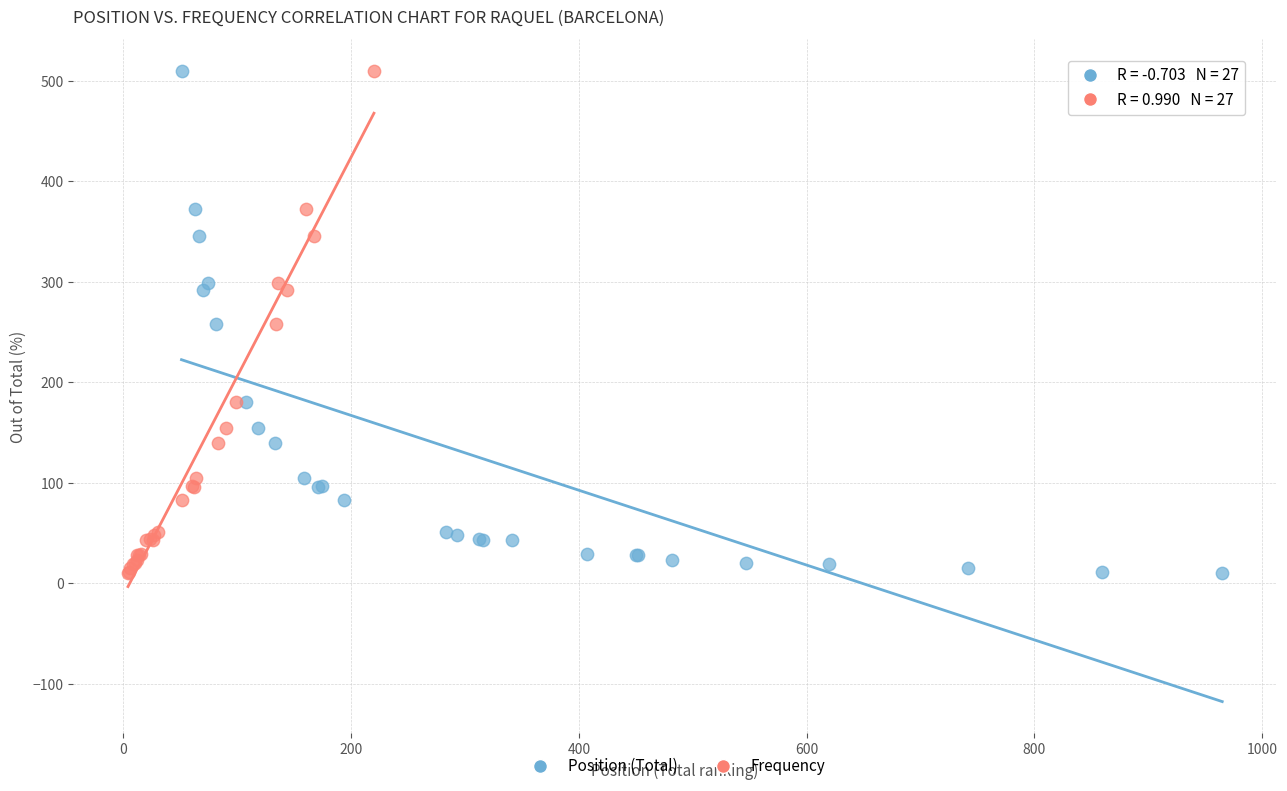

What are all the series names shown in the legend?

Position (Total), Frequency